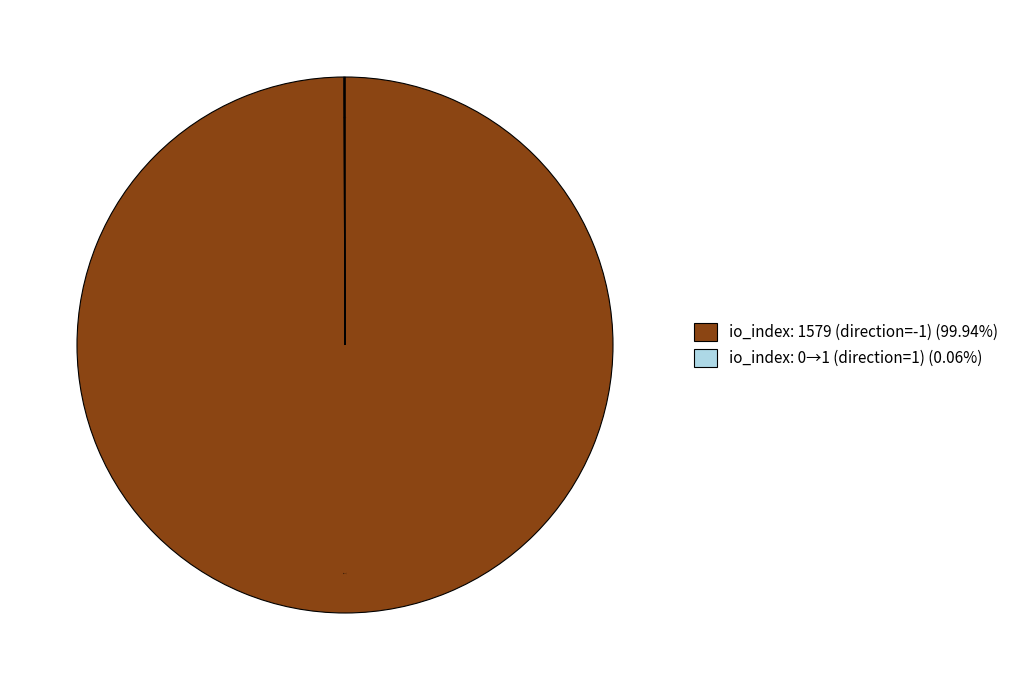

Is there any slice that represents more than half of the pie?

Yes